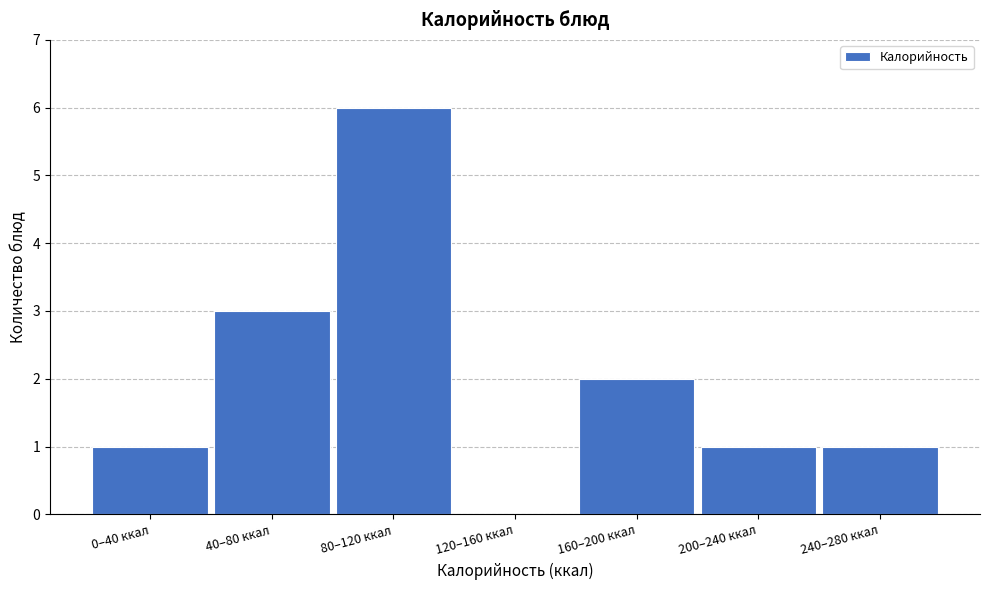

Reading right to left, what are all the values shown in this chart?

240–280 ккал=1	200–240 ккал=1	160–200 ккал=2	120–160 ккал=0	80–120 ккал=6	40–80 ккал=3	0–40 ккал=1